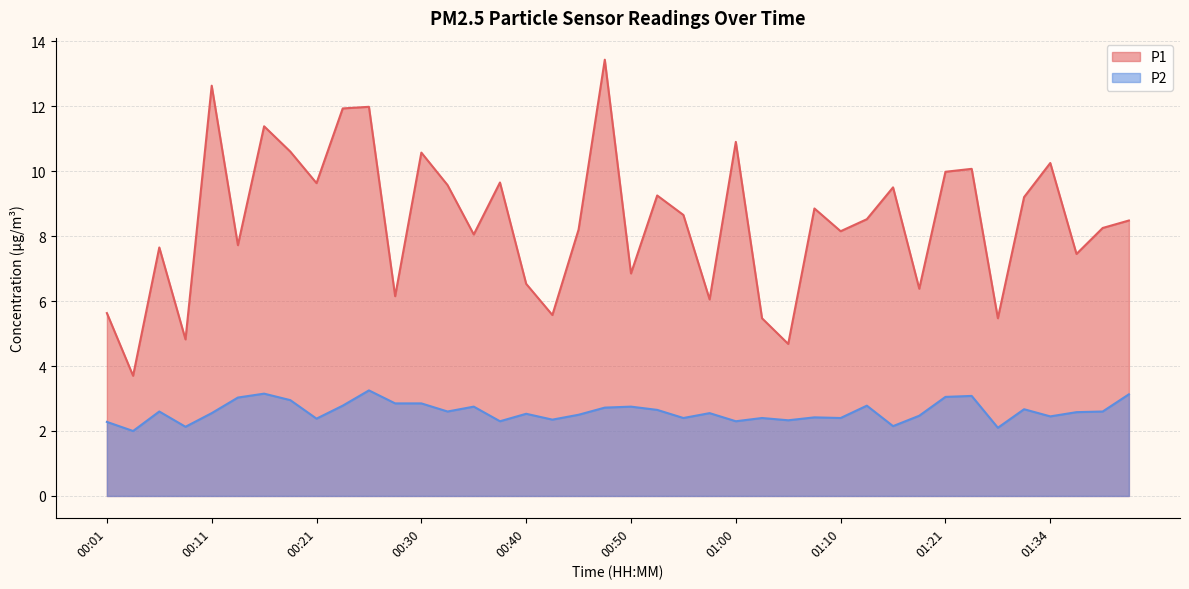

What is the sum of the P1 values at 00:53 and 00:33?

18.8